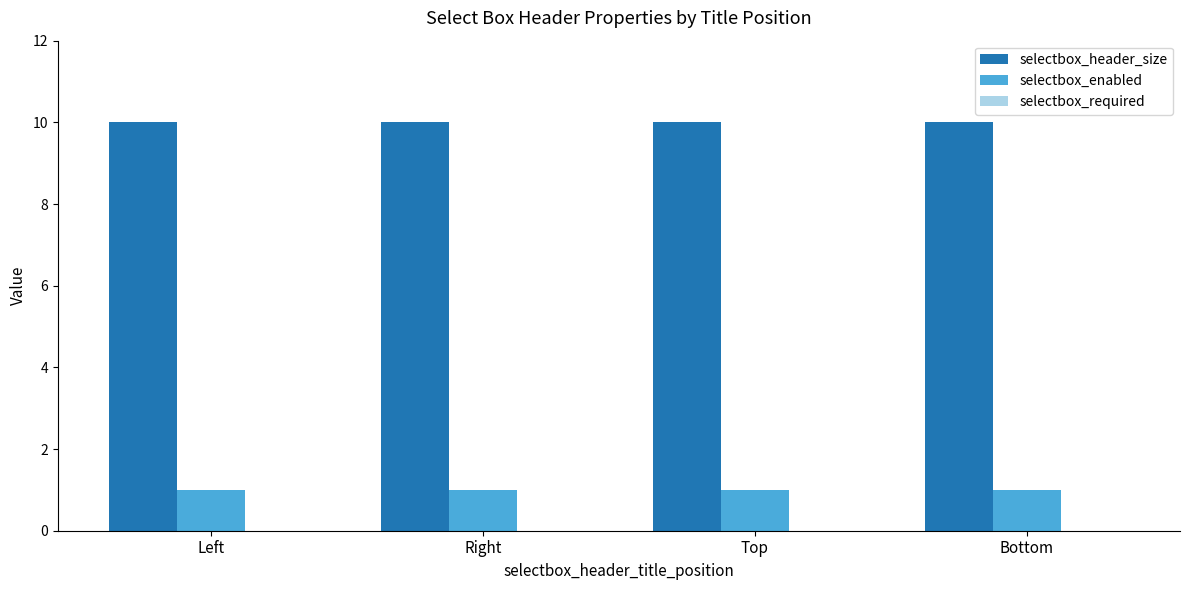

What value does the selectbox_header_size series have at Top?

10